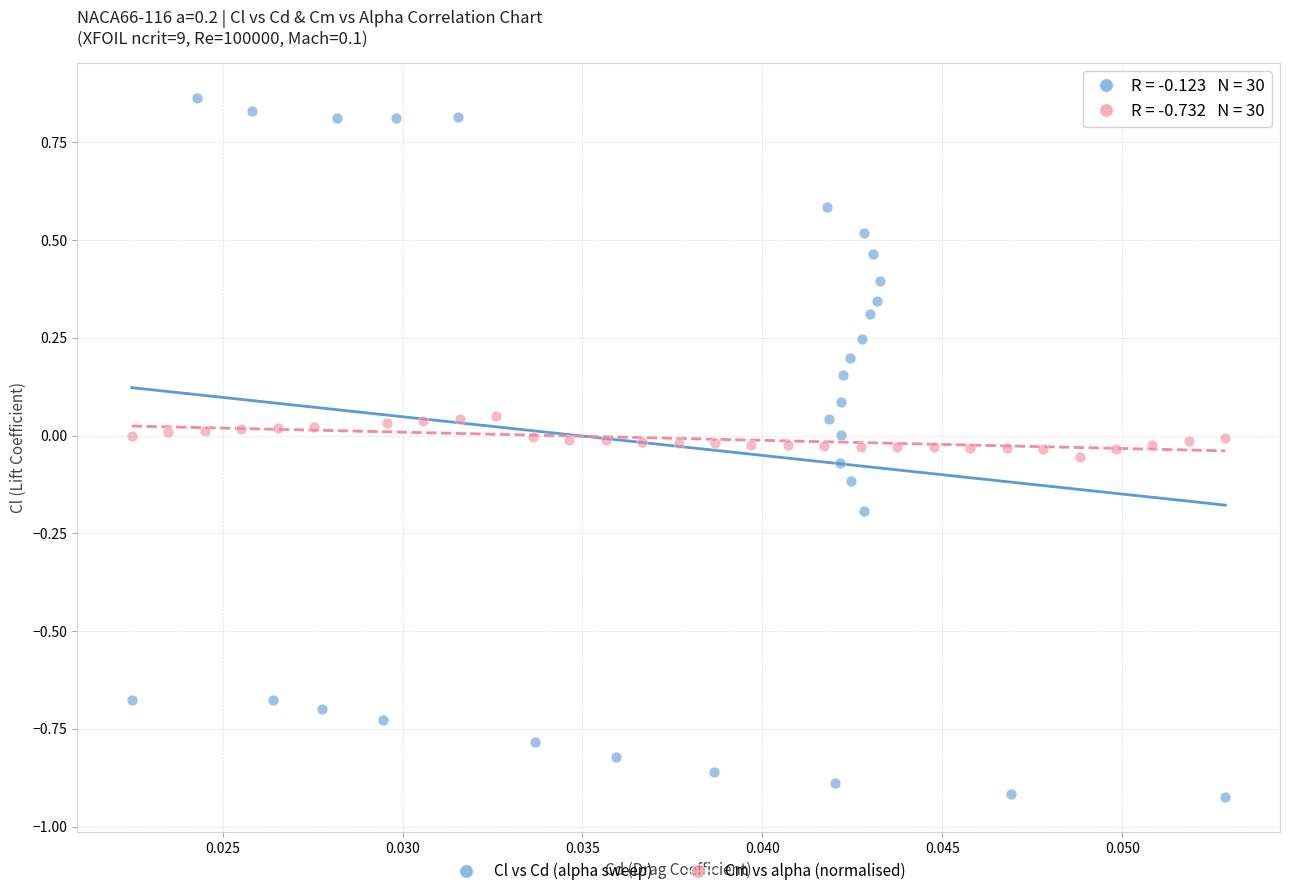

Which series has the largest Y range (max minus min)?

Cl vs Cd (alpha sweep)